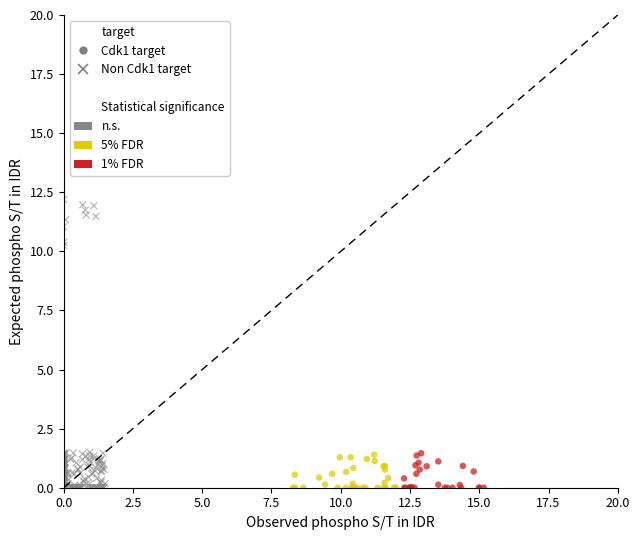

Which series contains the highest Y value?

Non Cdk1 target